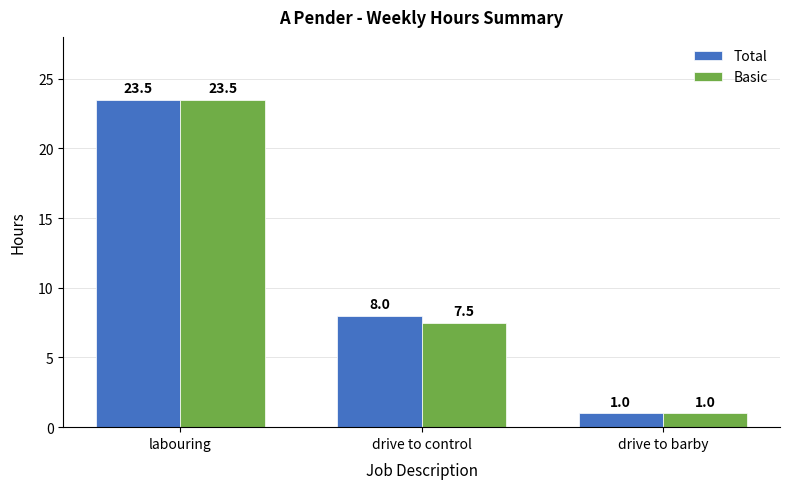

The value of Basic at drive to control is 7.5. True or false?

True